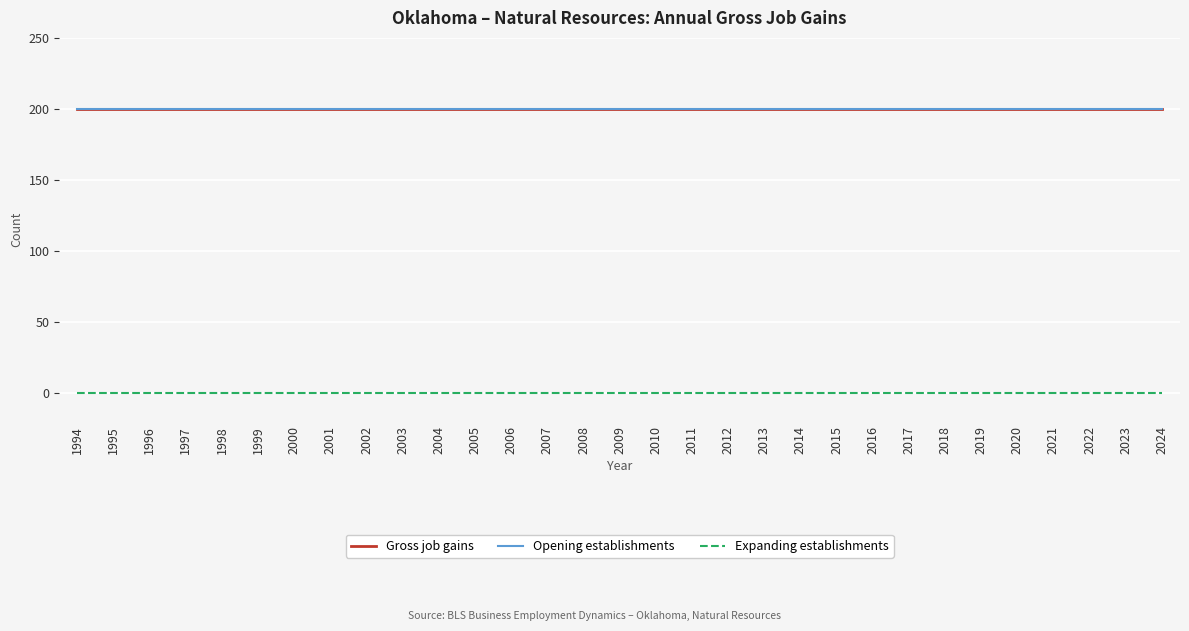

Reading left to right, extract all data points from this chart.

Gross job gains: 200	200	200	200	200	200	200	200	200	200	200	200	200	200	200	200	200	200	200	200	200	200	200	200	200	200	200	200	200	200	200
Opening establishments: 200	200	200	200	200	200	200	200	200	200	200	200	200	200	200	200	200	200	200	200	200	200	200	200	200	200	200	200	200	200	200
Expanding establishments: 0	0	0	0	0	0	0	0	0	0	0	0	0	0	0	0	0	0	0	0	0	0	0	0	0	0	0	0	0	0	0